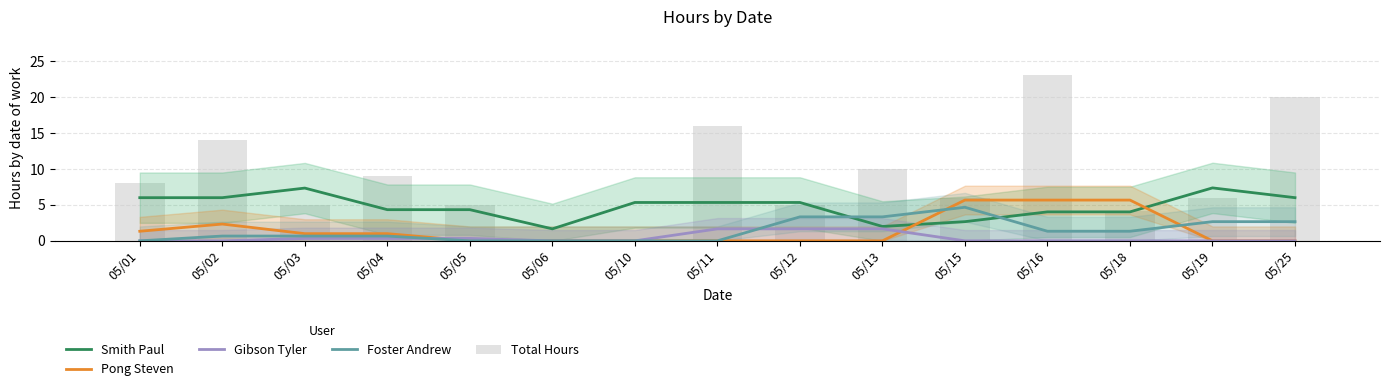

Which series has the widest spread of values?

Total Hours